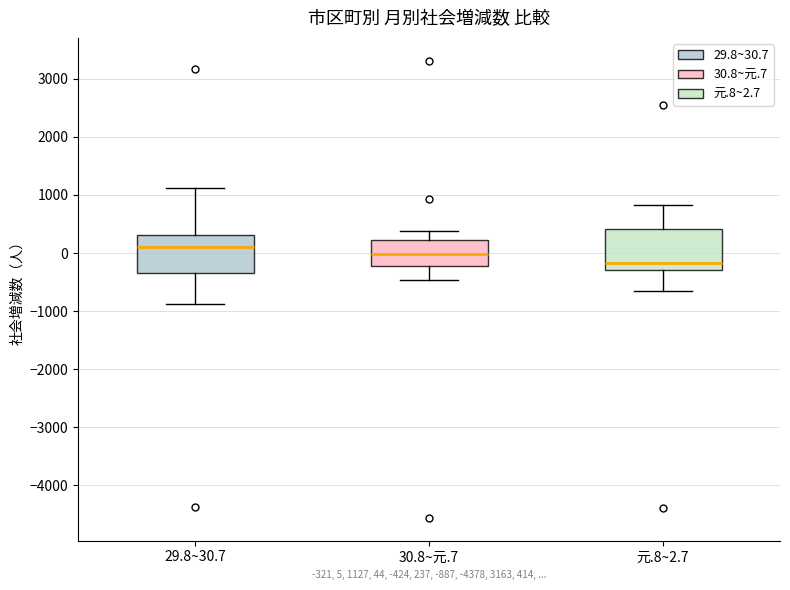

Which box's median line is the highest?

29.8~30.7